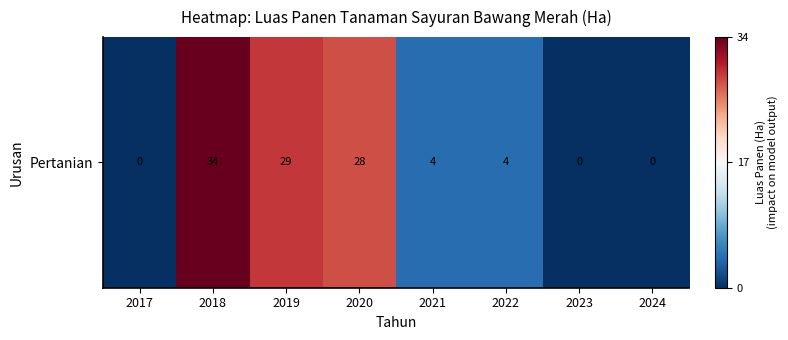

True or false: the data shows 13 at 2018.

False